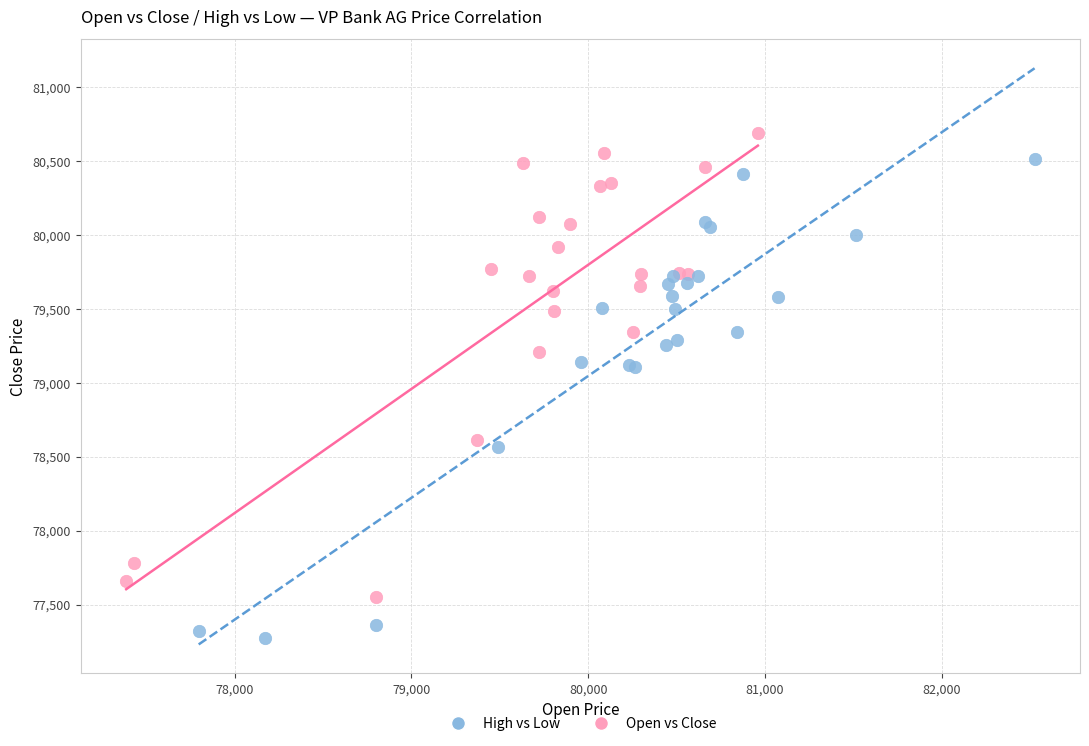

Which series has the widest spread of Y values?

High vs Low